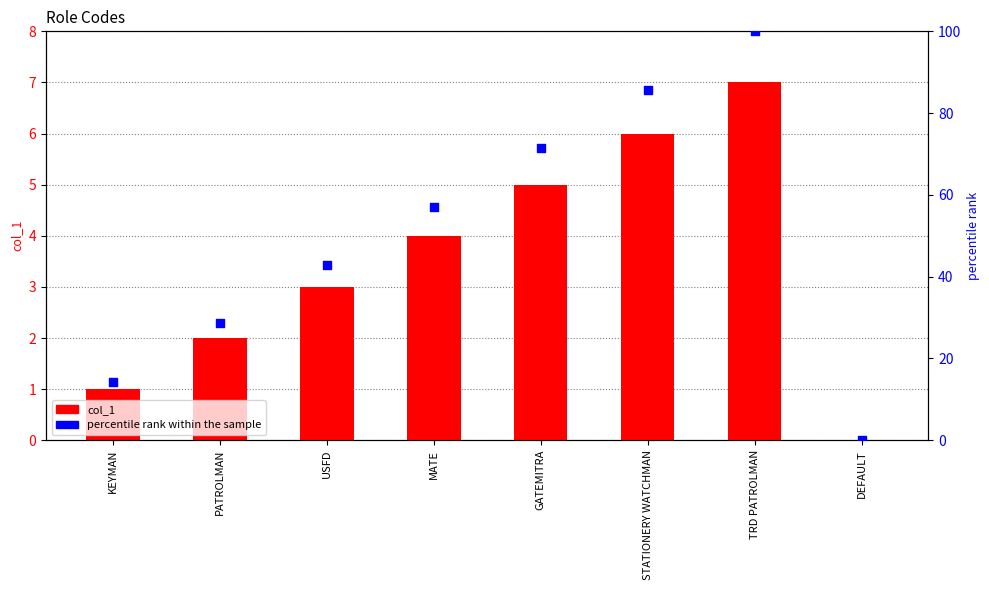

Which series reaches the maximum Y coordinate?

percentile rank within the sample